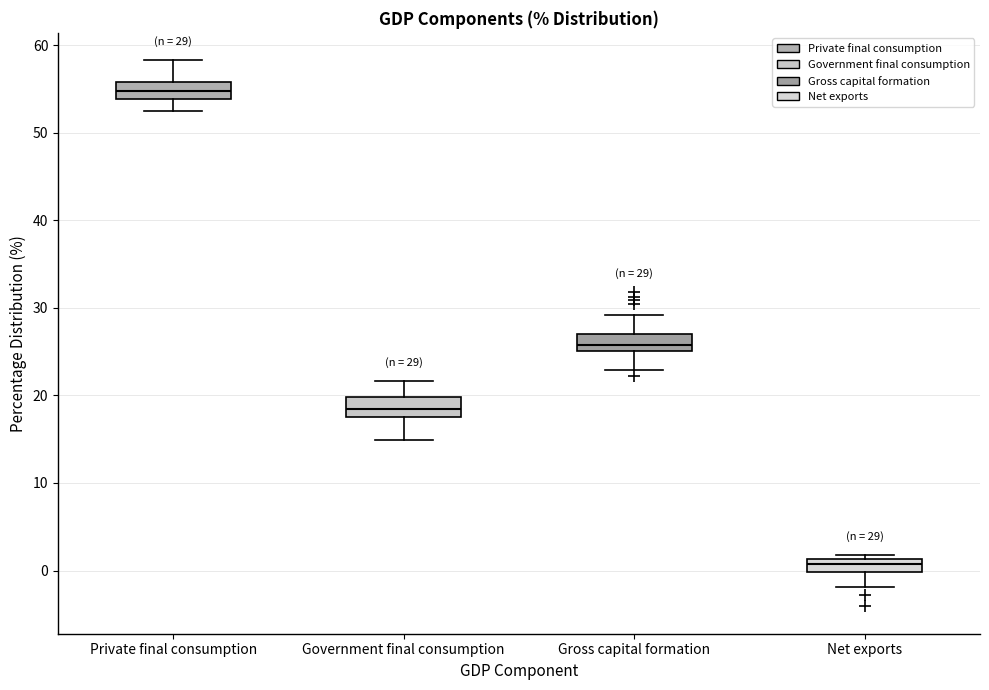

Which box's median line is the highest?

Private final consumption